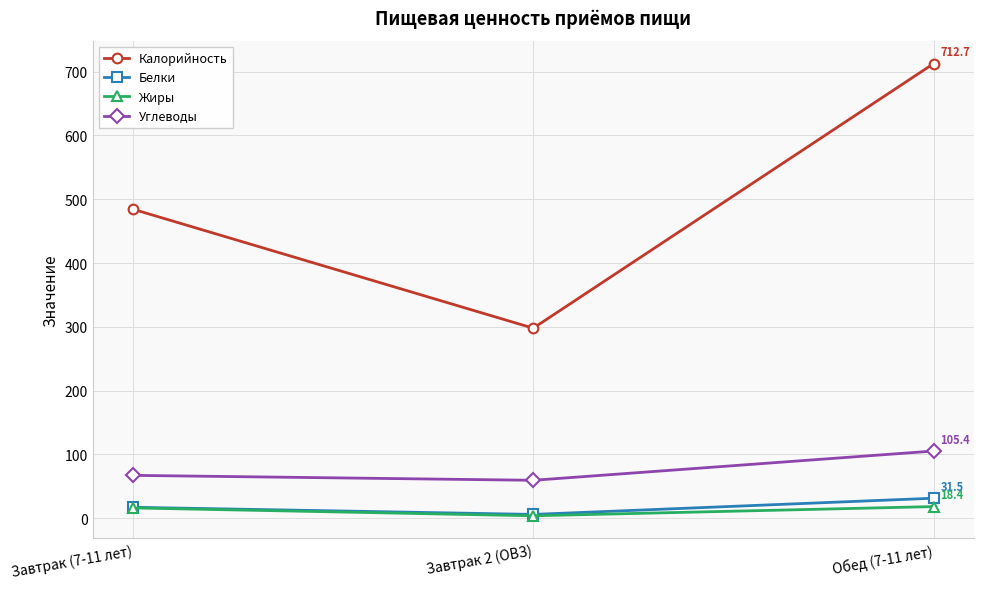

What are all the series names shown in the legend?

Калорийность, Белки, Жиры, Углеводы